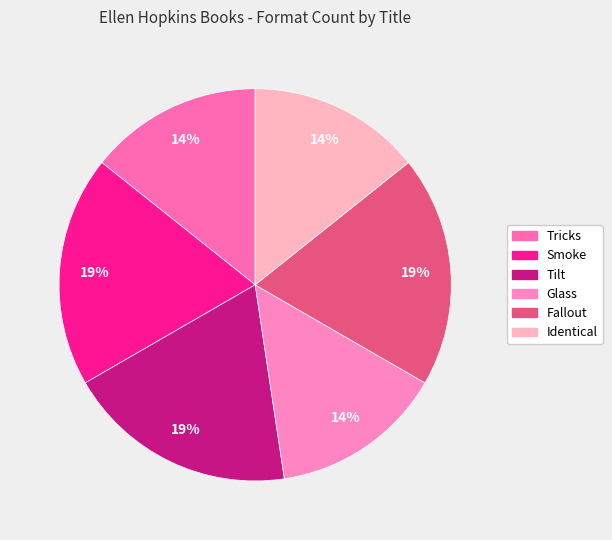

How many slices are in this pie chart?

6